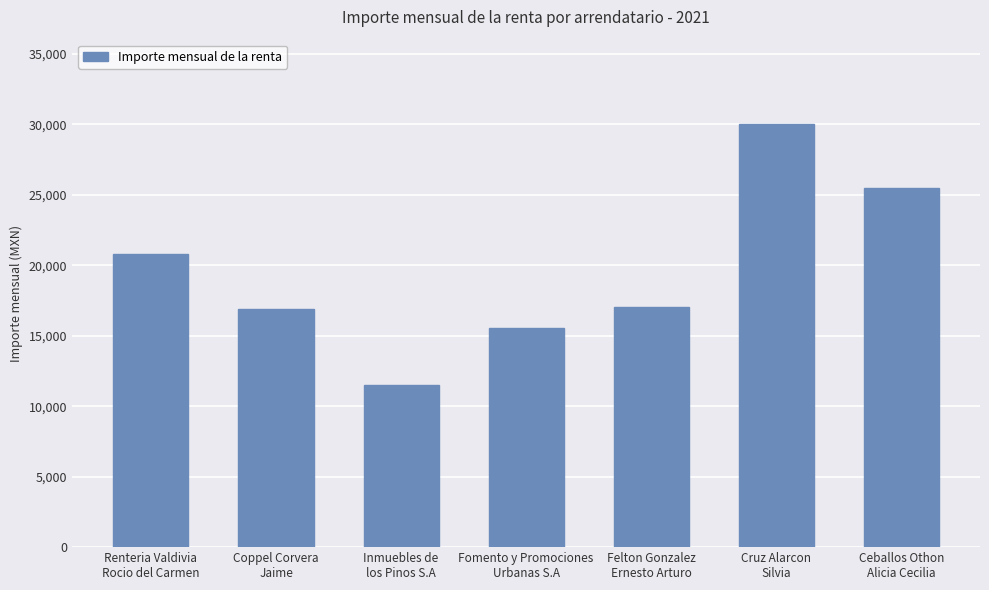

What is the change in value from Renteria Valdivia
Rocio del Carmen to Ceballos Othon
Alicia Cecilia?

+4708.0